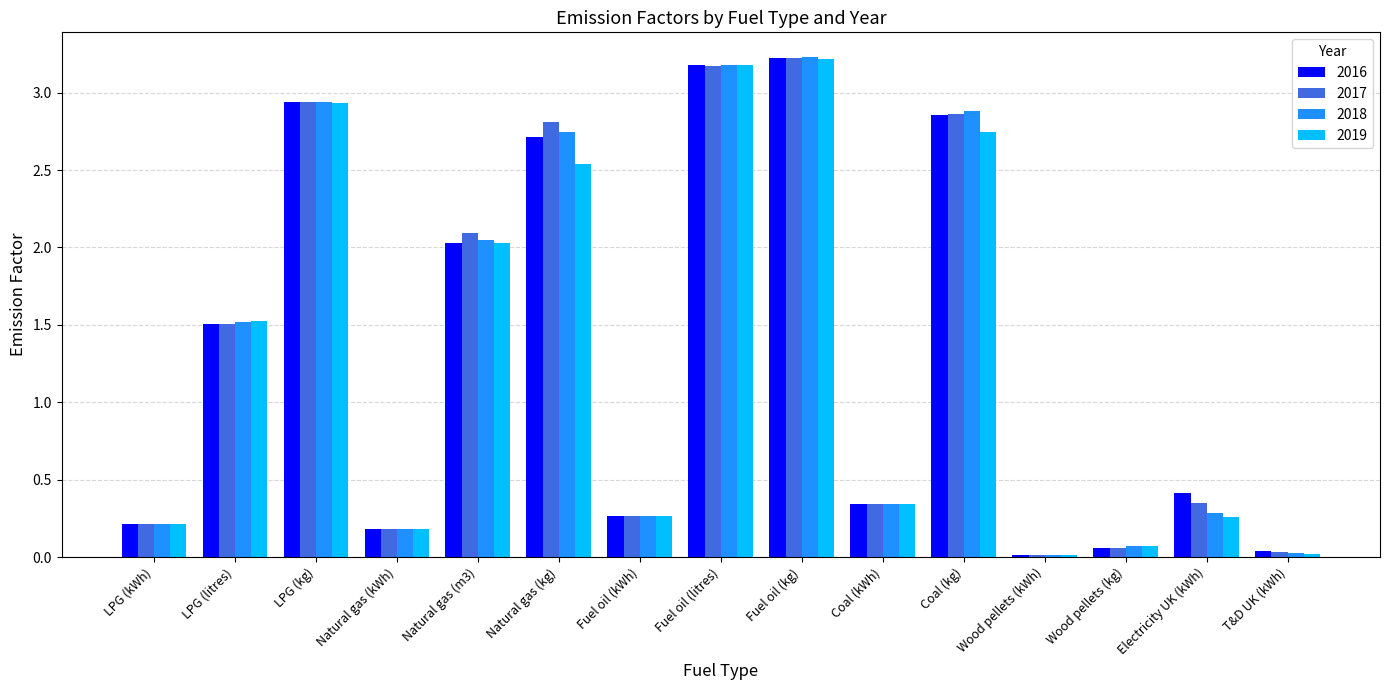

What is the maximum value for 2017?

3.2